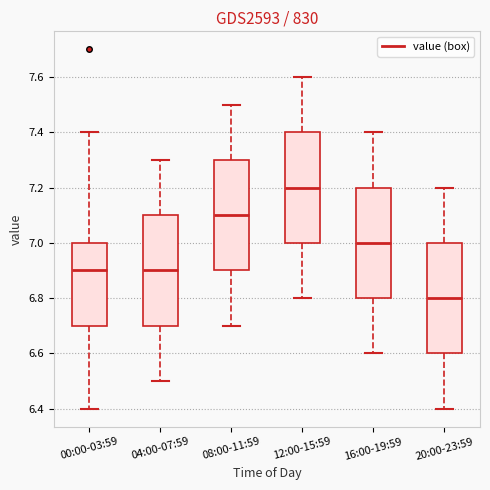

Reading left to right, read every box against the y-axis: the position of its median line, the range the box covers, and the ends of its whiskers. The values are not printed on the chart, so give them approximately, as read against the axis.

00:00-03:59: median 6.9, box 6.7 to 7.0, whiskers 6.4 to 7.4
04:00-07:59: median 6.9, box 6.7 to 7.1, whiskers 6.5 to 7.3
08:00-11:59: median 7.1, box 6.9 to 7.3, whiskers 6.7 to 7.5
12:00-15:59: median 7.2, box 7.0 to 7.4, whiskers 6.8 to 7.6
16:00-19:59: median 7.0, box 6.8 to 7.2, whiskers 6.6 to 7.4
20:00-23:59: median 6.8, box 6.6 to 7.0, whiskers 6.4 to 7.2